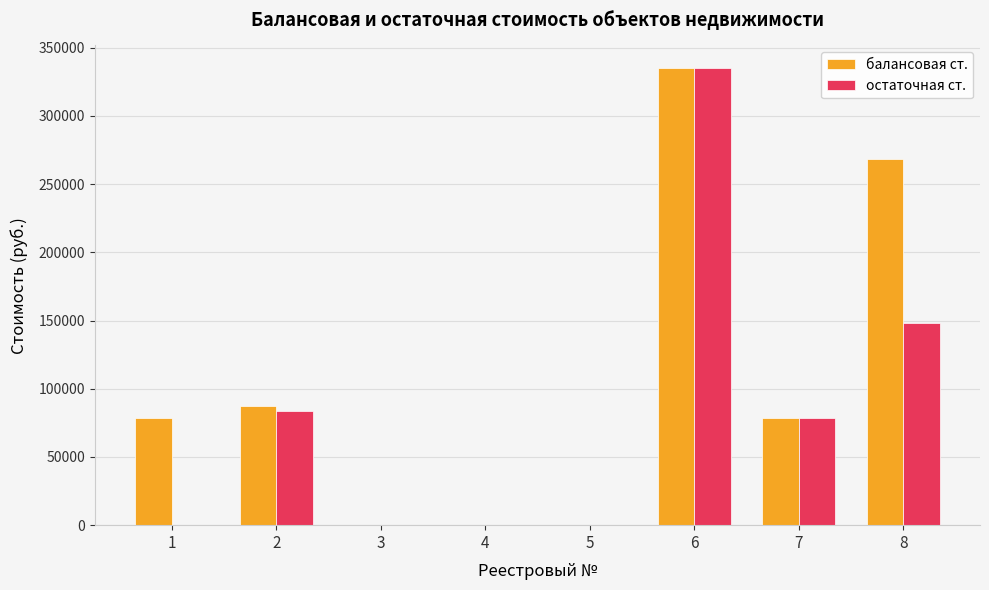

How many series are shown in this chart?

2